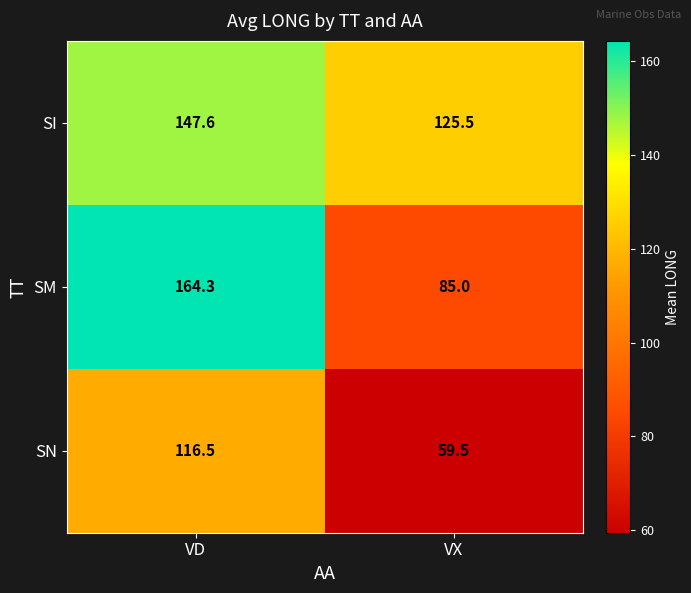

Reading right to left, what are all the values shown in this chart?

SI: 125.5	147.6
SM: 85.0	164.3
SN: 59.5	116.5